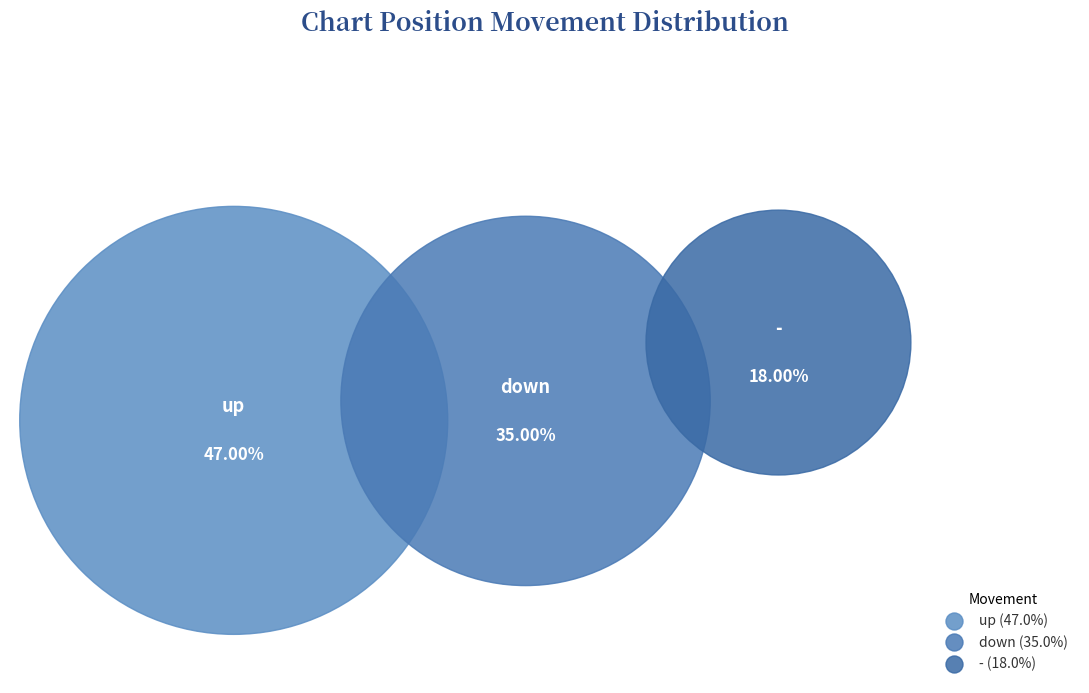

Count the number of slices in the pie.

3